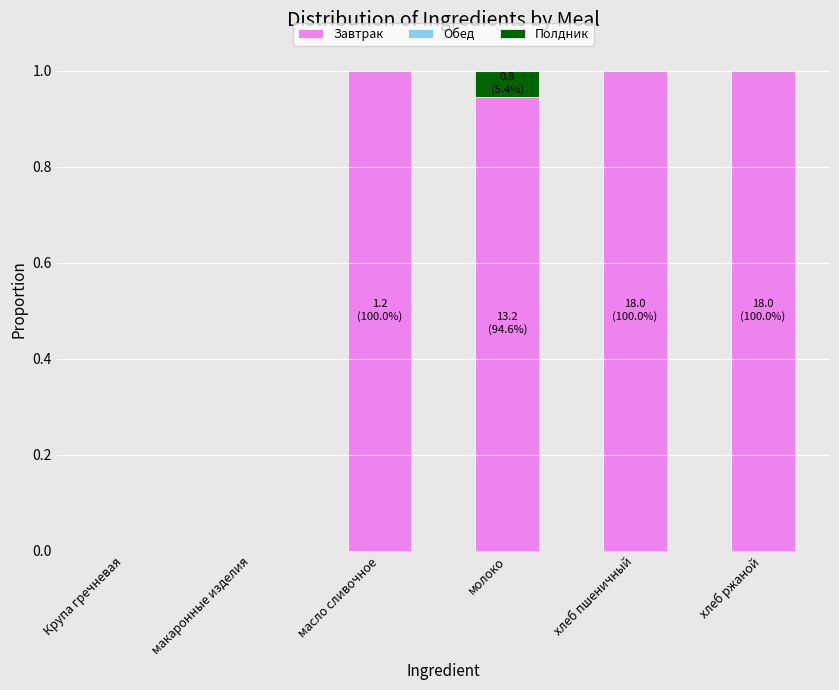

What is the maximum value for Завтрак?

1.0